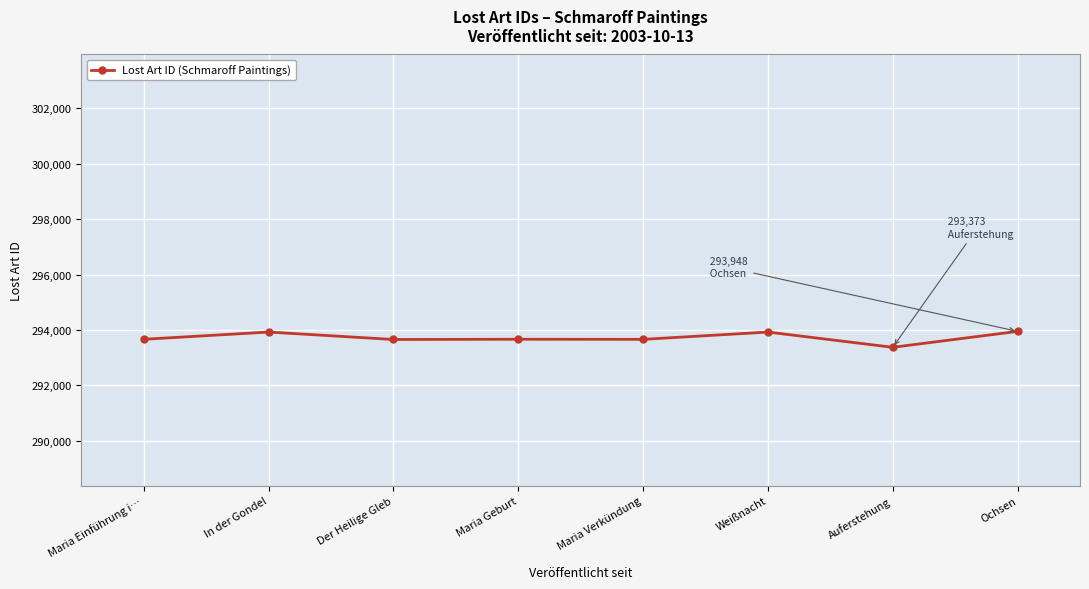

What value does the data have at Maria Verkündung?

293660